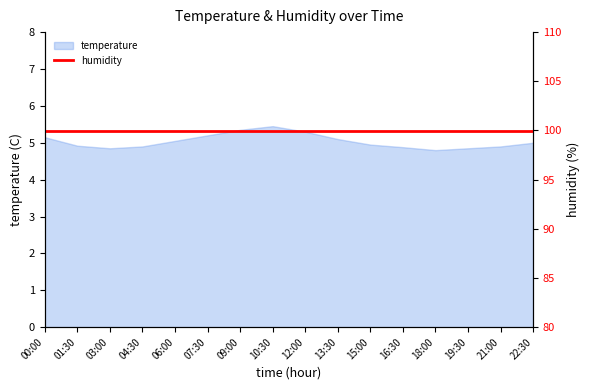

Approximately how many times larger is the value at 10:30 compared to 07:30?

1.0